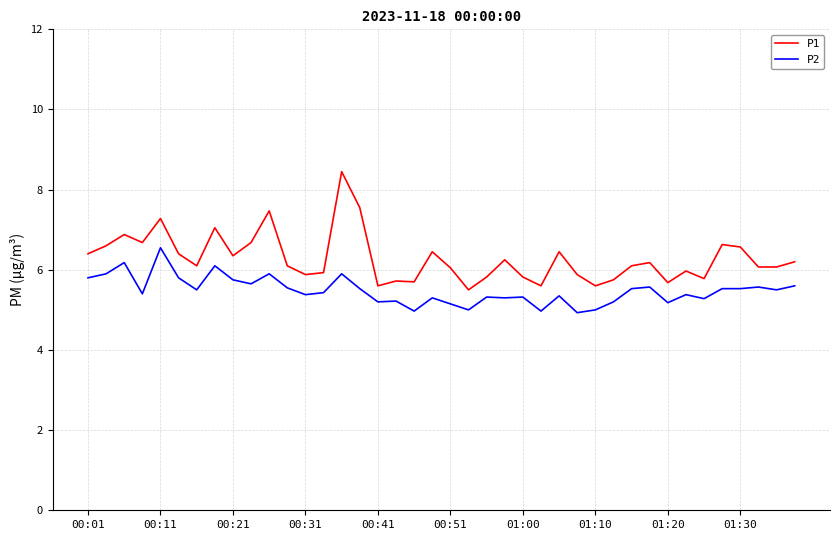

Rank the series by their average value, from highest to lowest.

P1, P2